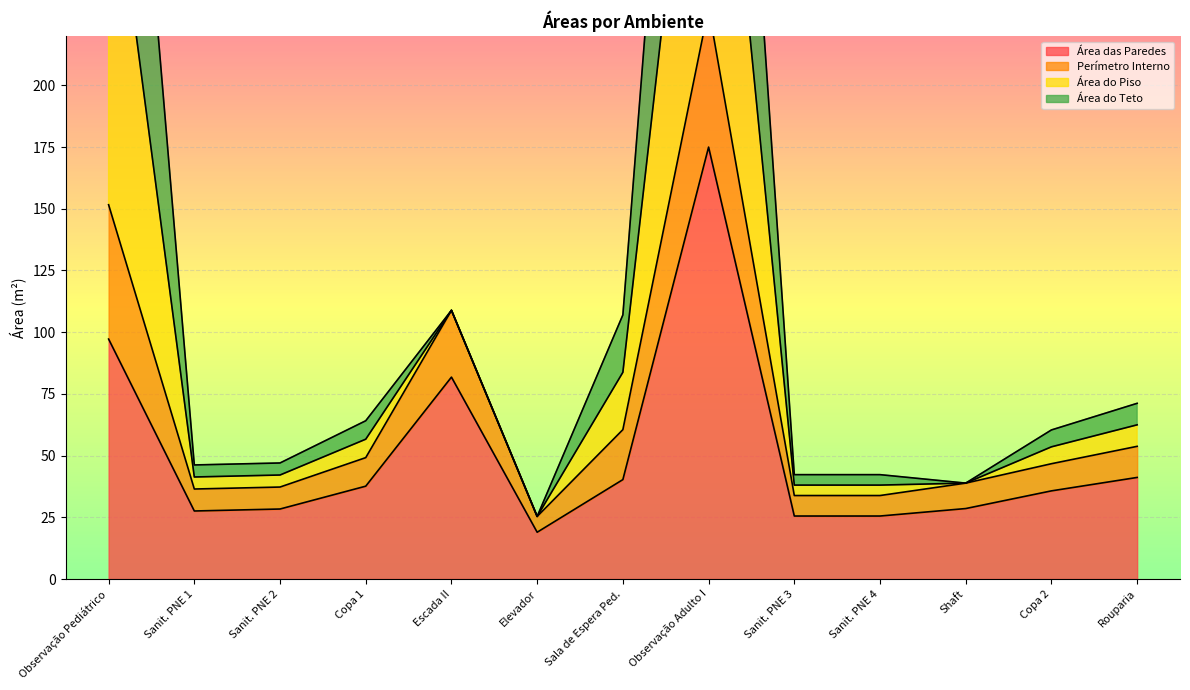

Read the Área das Paredes value at Escada II.

81.8